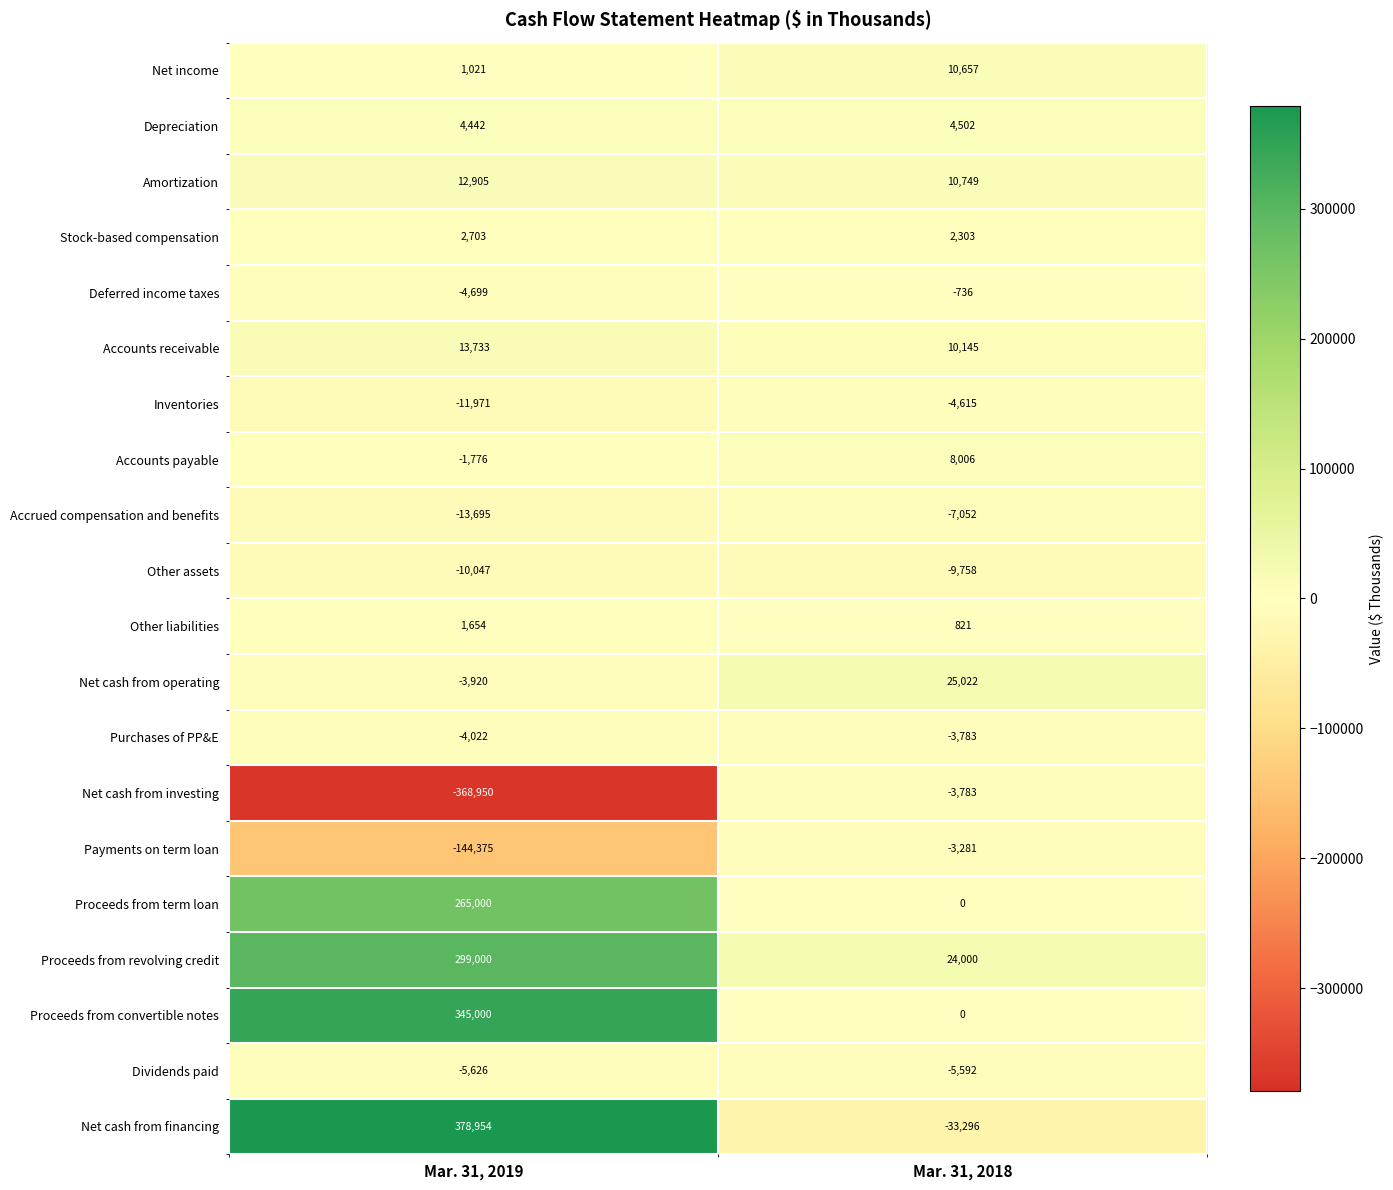

Which category has the highest value in the Proceeds from convertible notes series?

Mar. 31, 2019